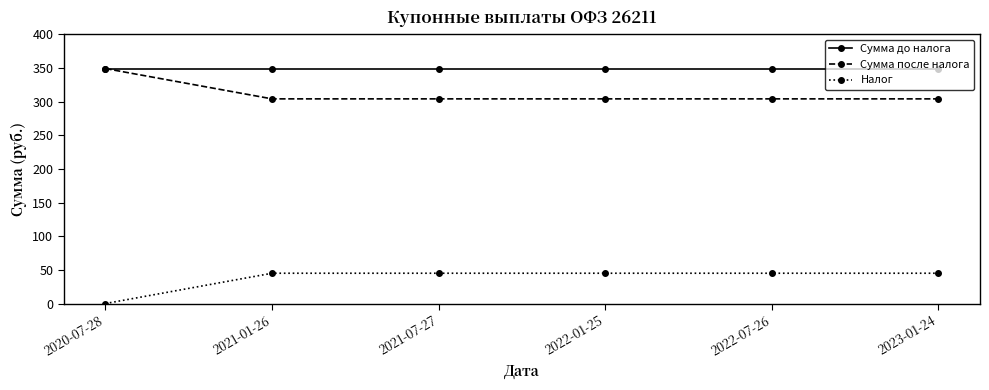

What is the value of the Налог point at the 4th from the left?

45